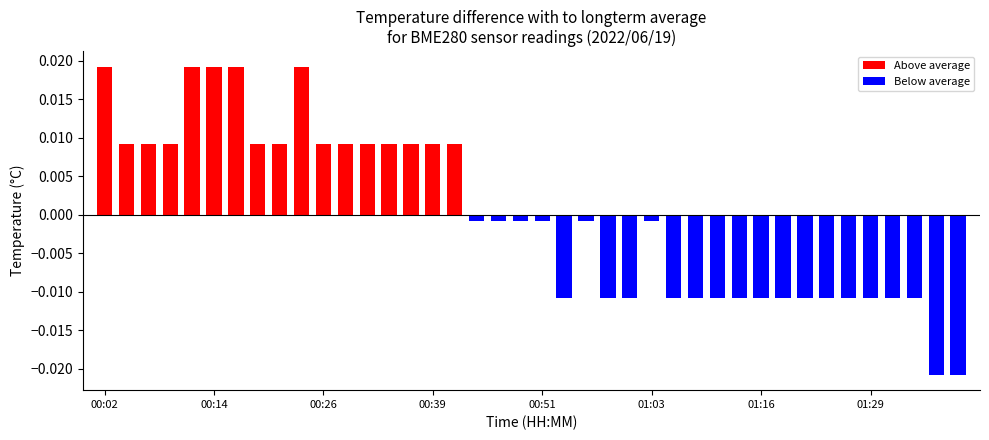

Between 01:06 and 00:11, which is larger?

00:11